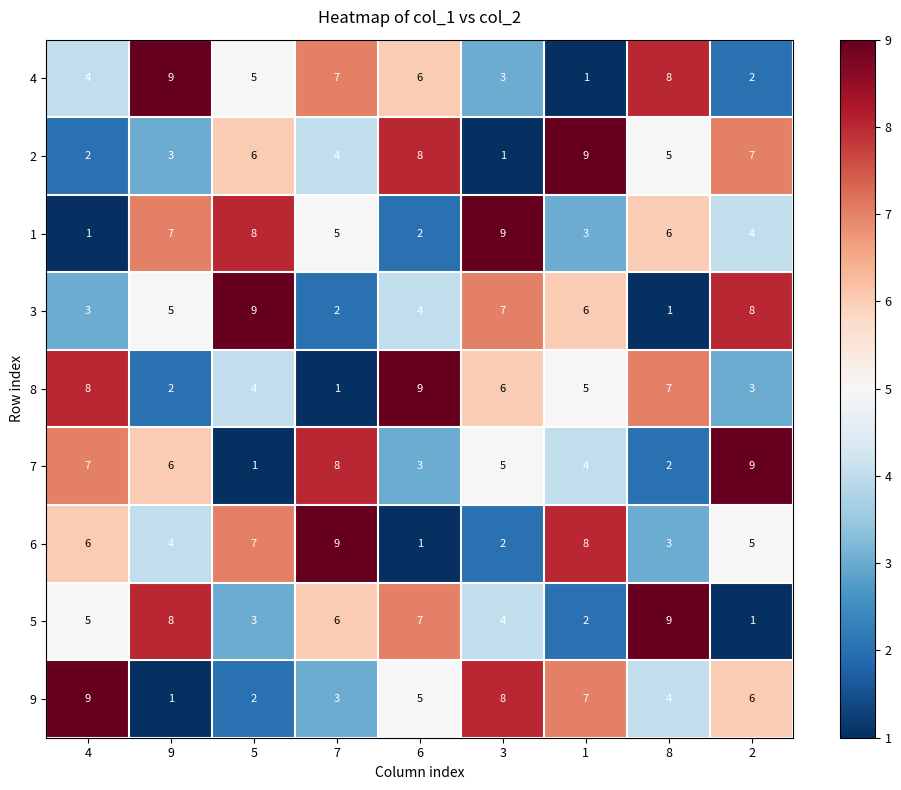

The 2 series shows 9 at 8. True or false?

False